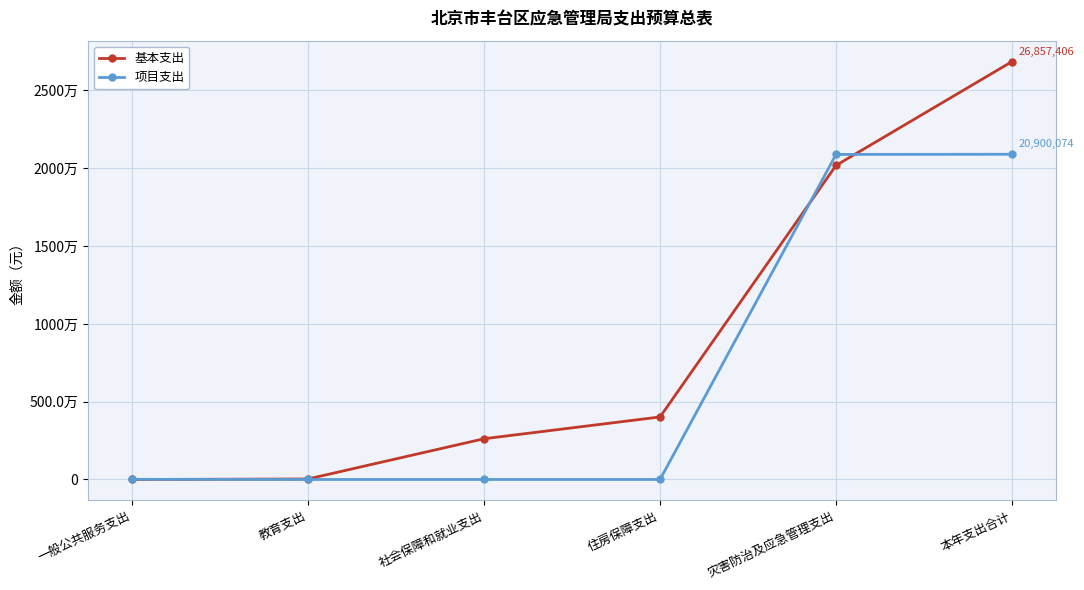

Where is 基本支出 nearest to the value 13428703?

灾害防治及应急管理支出